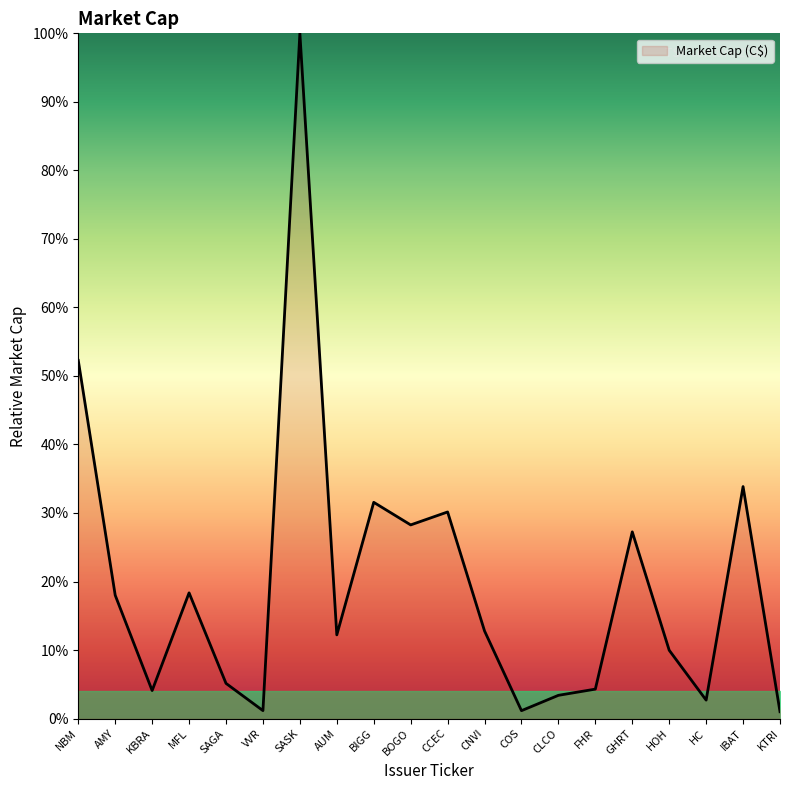

What position from the left is KBRA?

3